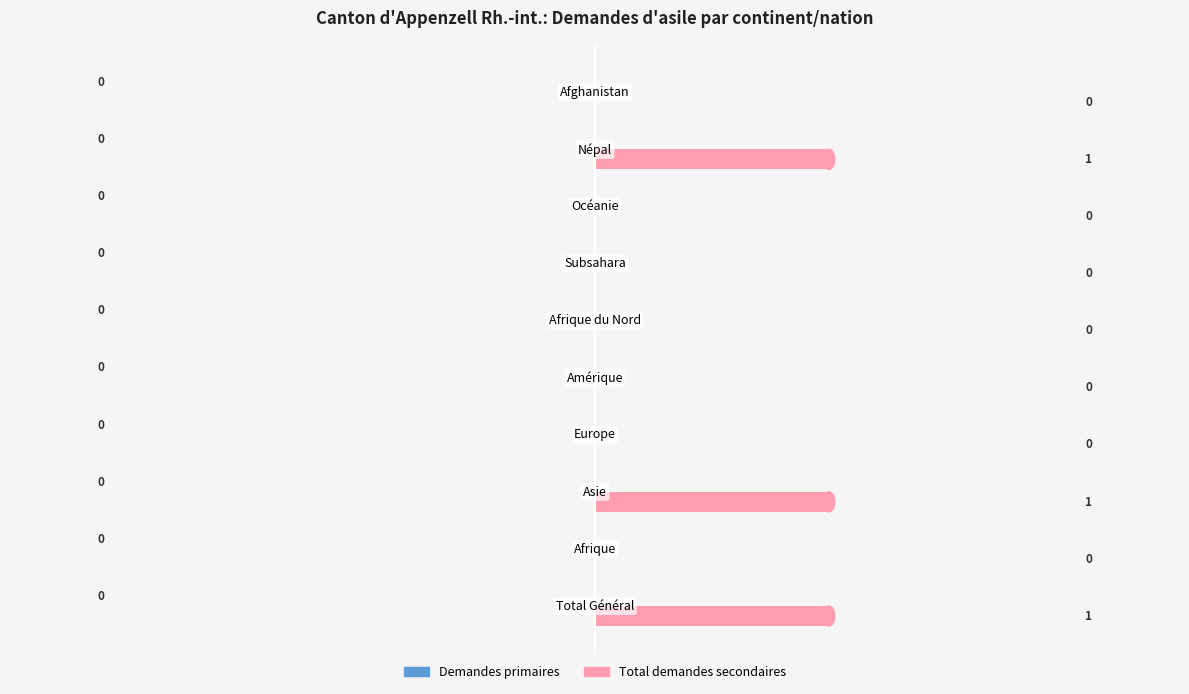

How many values are between 0 and 1?

10